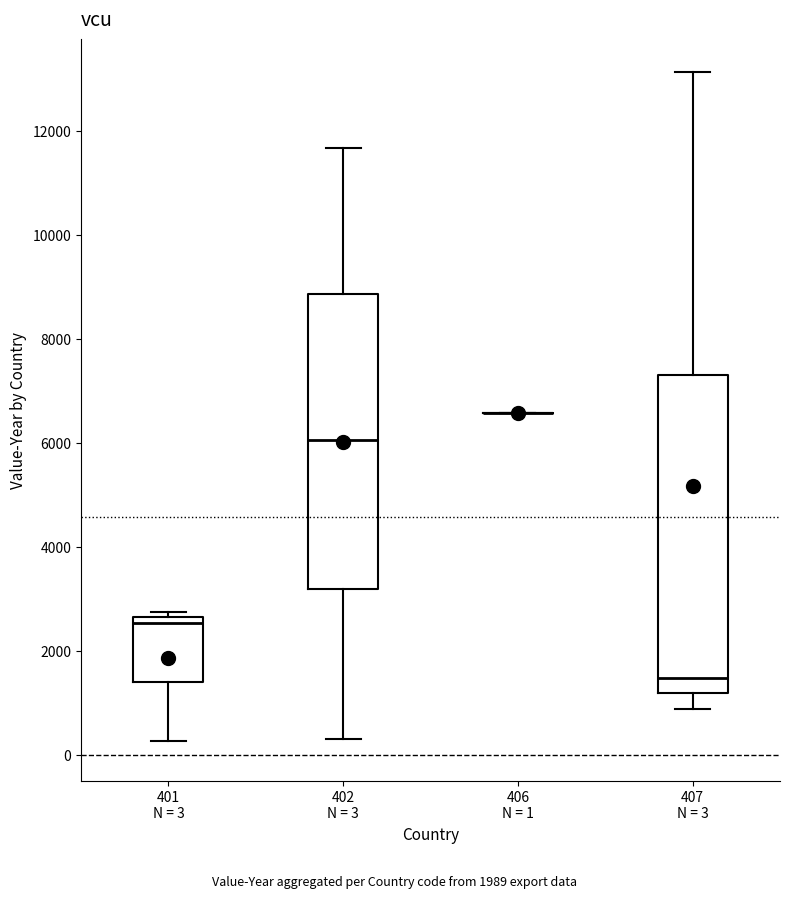

Reading left to right, transcribe this box plot: for each box, give where its median line is, the range the box spans, and where its two whiskers end, as read against the y-axis. The values are not printed on the chart, so give them approximately, as read against the axis.

401 N = 3: median 2600 (just below the box's upper edge), box 1400 to 2600, whiskers 200 to 2800
402 N = 3: median 6000, box 3200 to 8800, whiskers 400 to 11600
406 N = 1: box collapsed to a line at 6600, whiskers 6600 to 6600
407 N = 3: median 1400, box 1200 to 7400, whiskers 800 to 13200